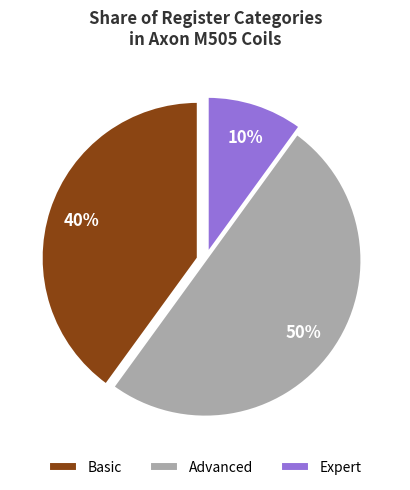

What percentage is the Expert slice, to the nearest percent?

10%